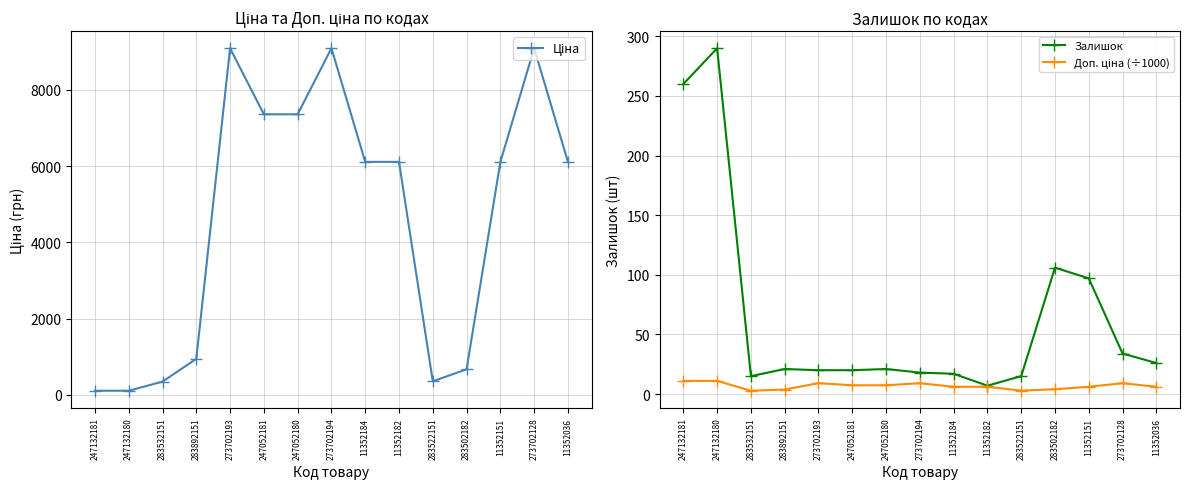

What is the value of the Ціна point at the 12th from the left?

672.7